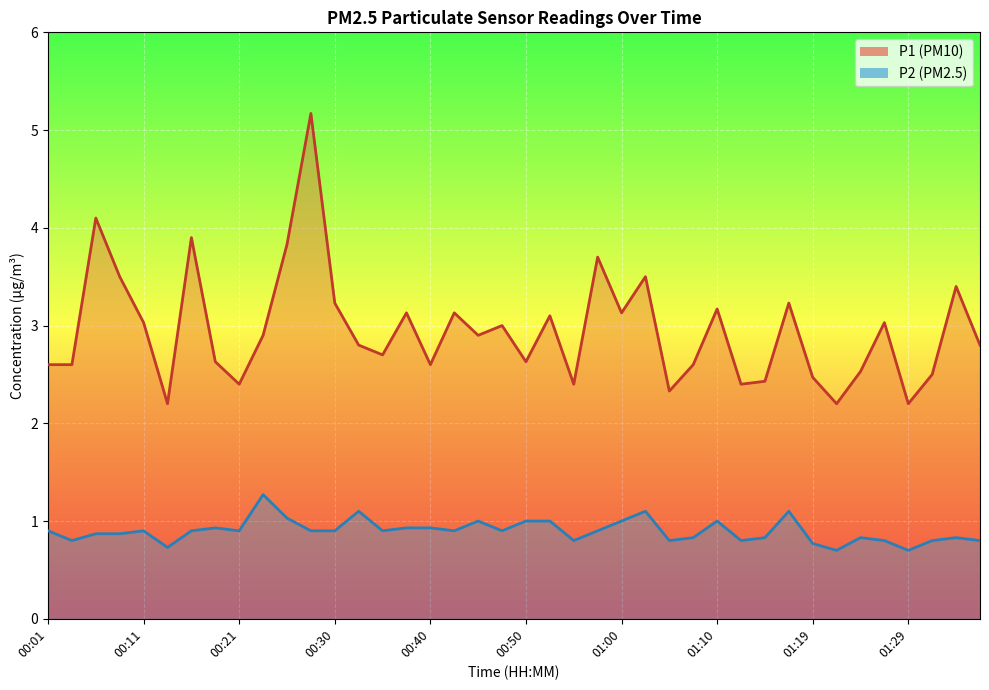

What is the minimum value for P2?

0.7